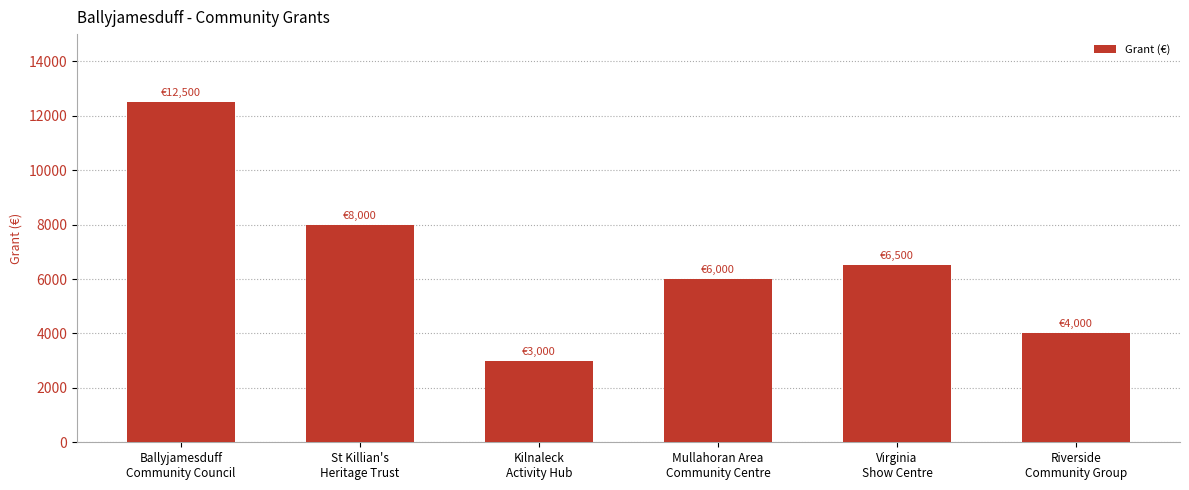

How many bars are there in total?

6